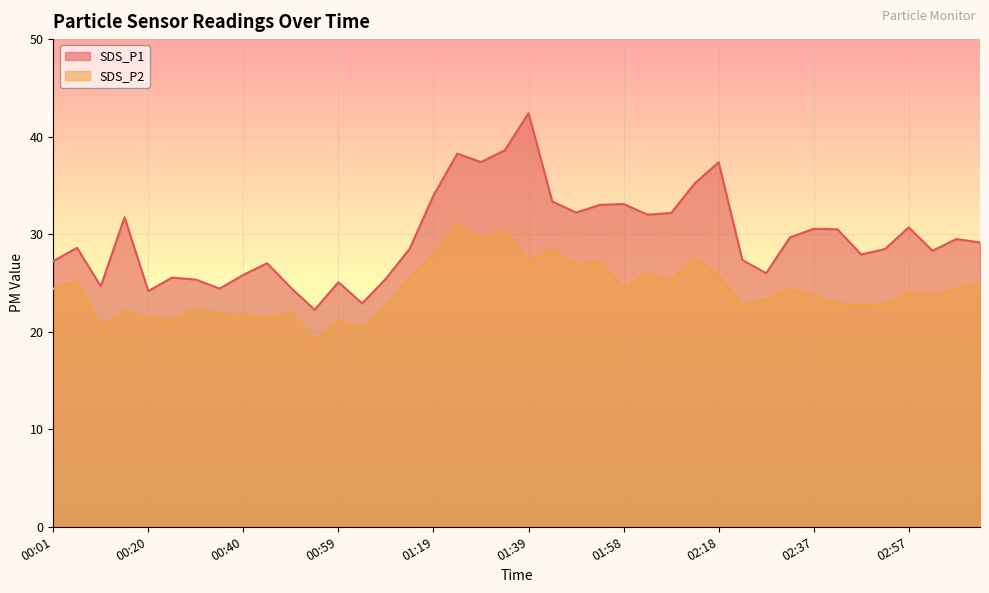

Rank the series by their average value, from lowest to highest.

SDS_P2, SDS_P1